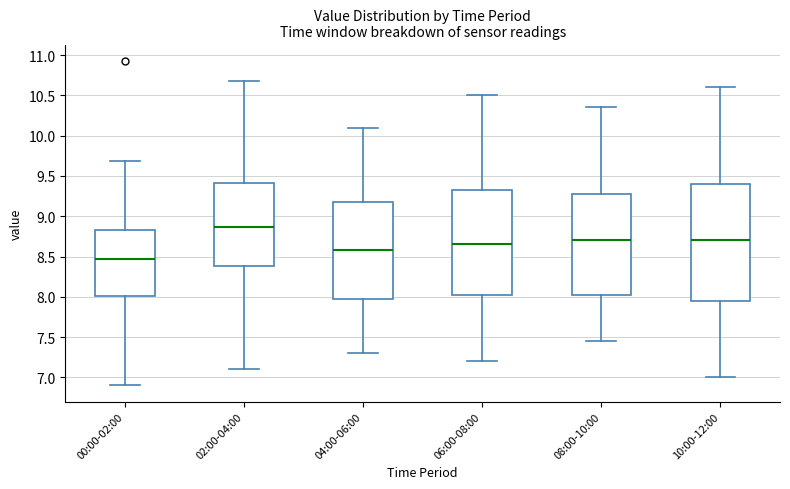

Which box is the tallest, from its lower edge to its upper edge?

10:00-12:00